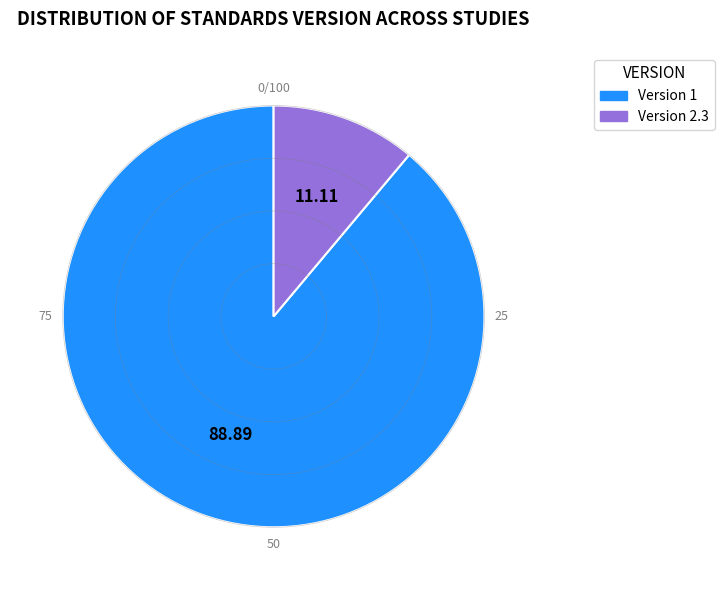

Does any single category account for the majority?

Yes